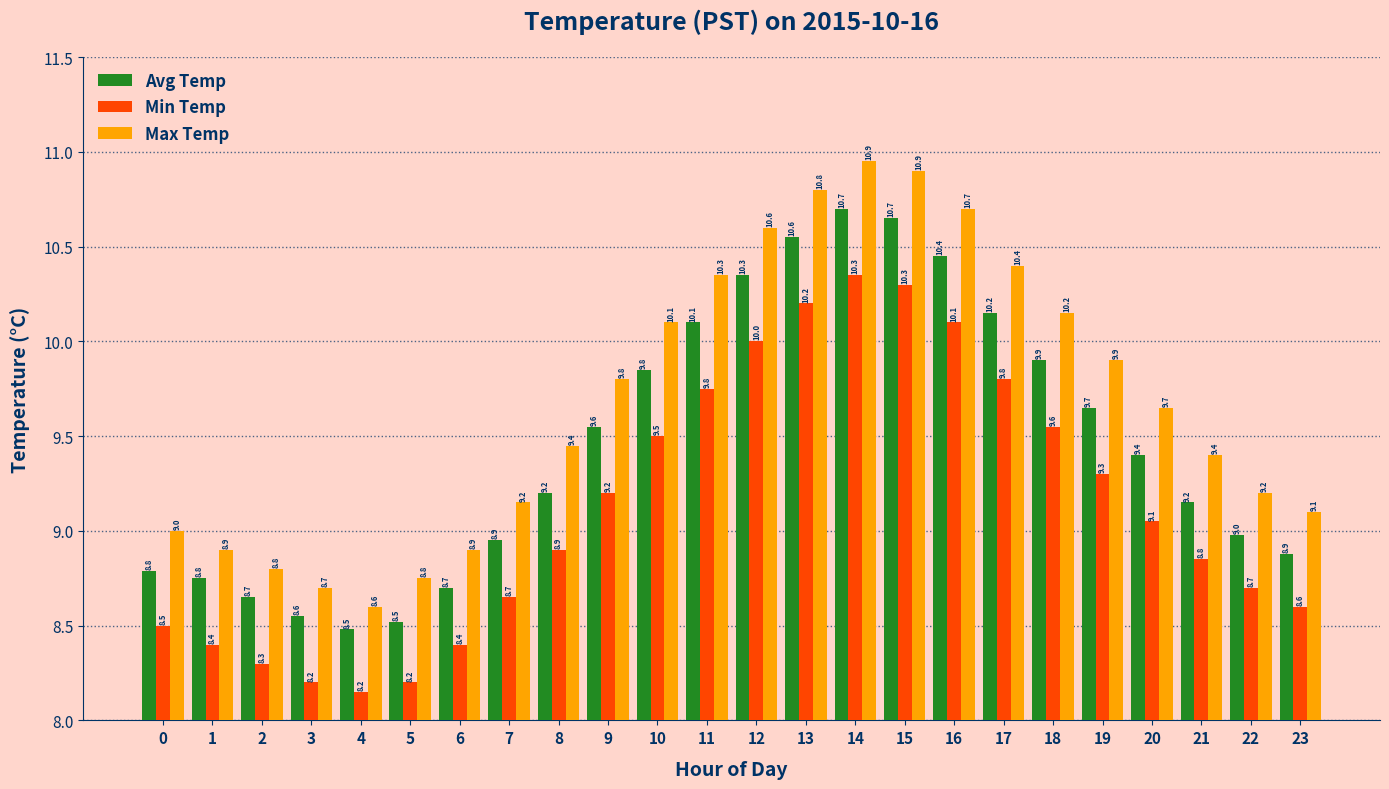

Is the value of Avg Temp at 20 greater than the value of Max Temp at 23?

Yes